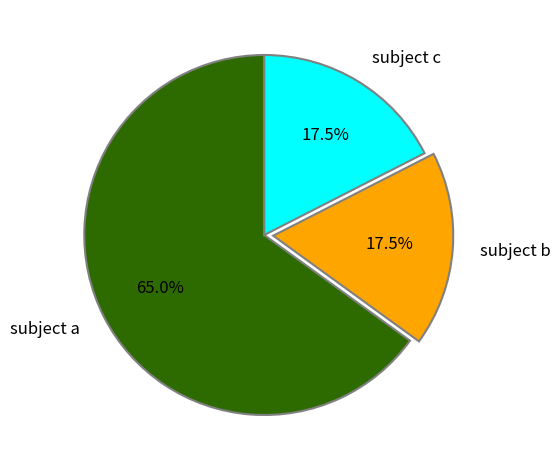

Does subject c represent more than half of the total?

No